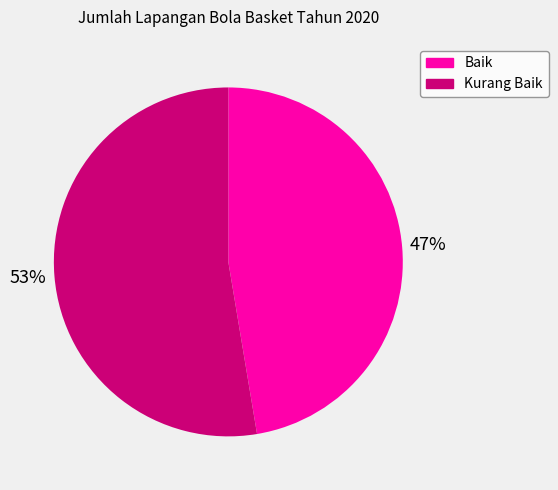

True or false: Kurang Baik accounts for 53% of the total.

True